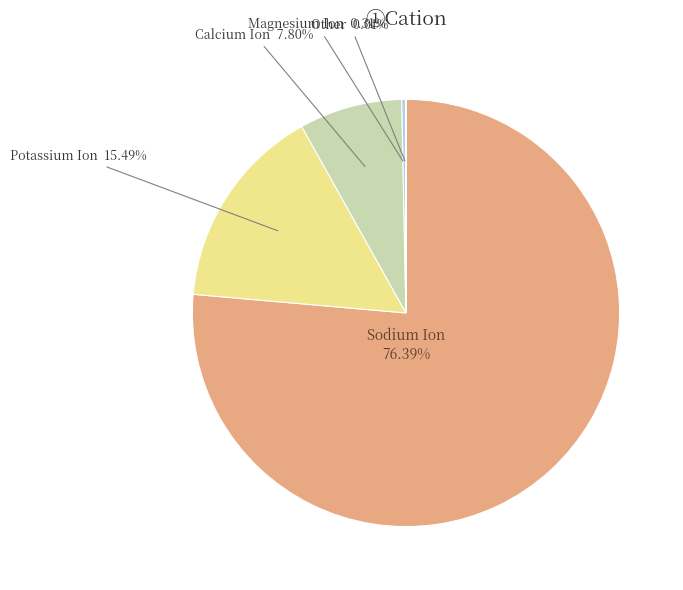

Which has a higher value, Sodium Ion or Calcium Ion?

Sodium Ion